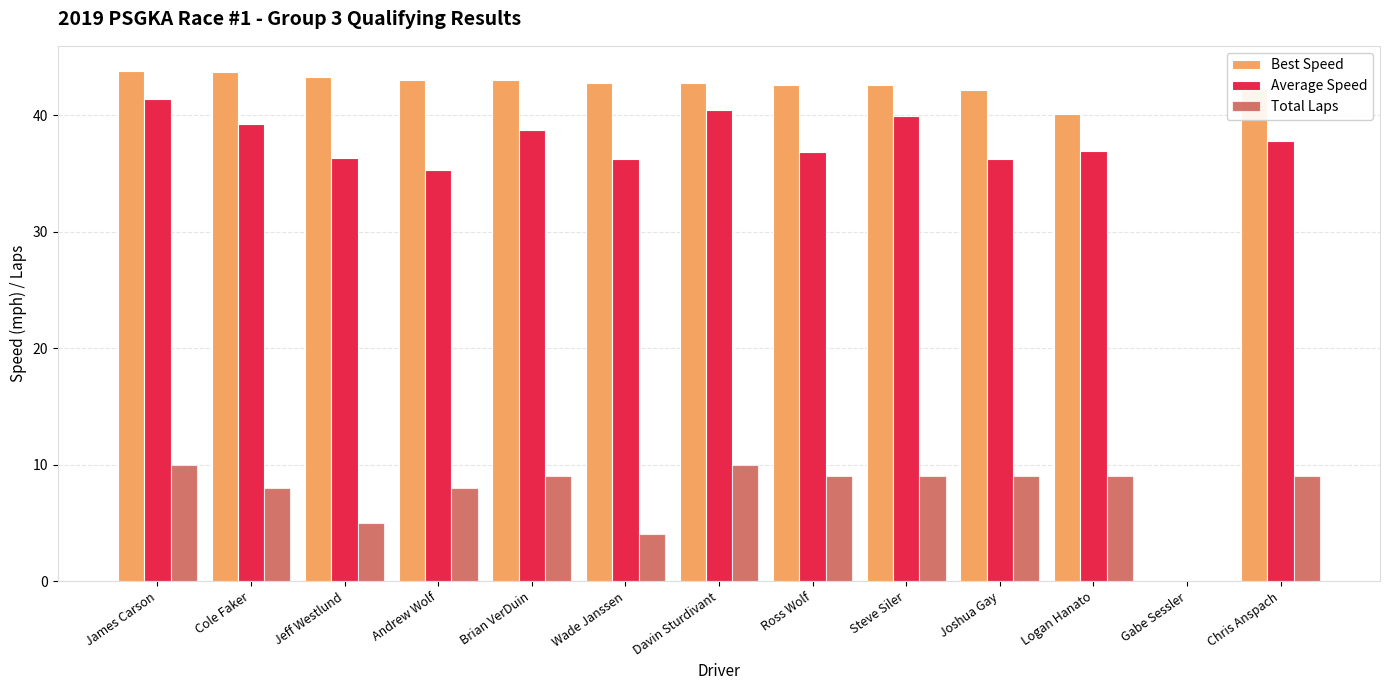

True or false: Best Speed has a value of 11.3 at Chris Anspach.

False